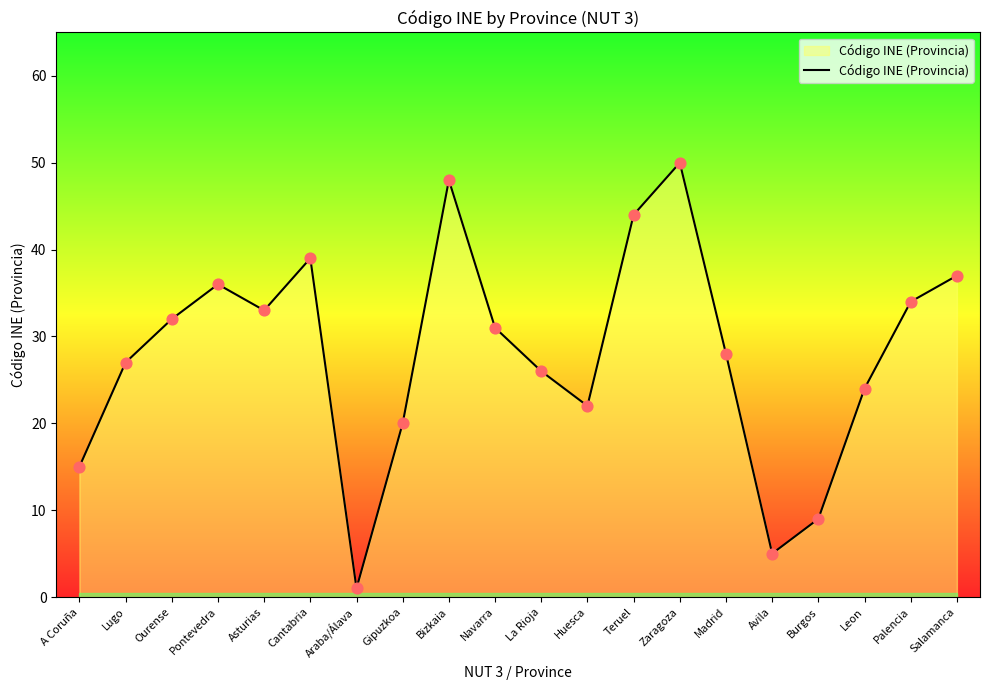

What is the change in value from A Coruña to Zaragoza?

+35